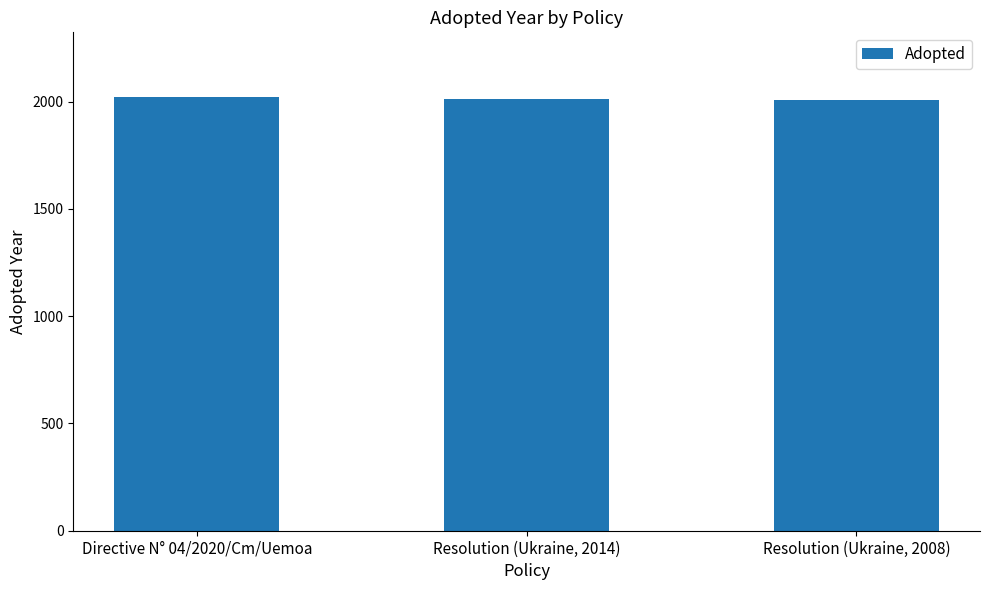

At which label is the value closest to 2014?

Resolution (Ukraine, 2014)